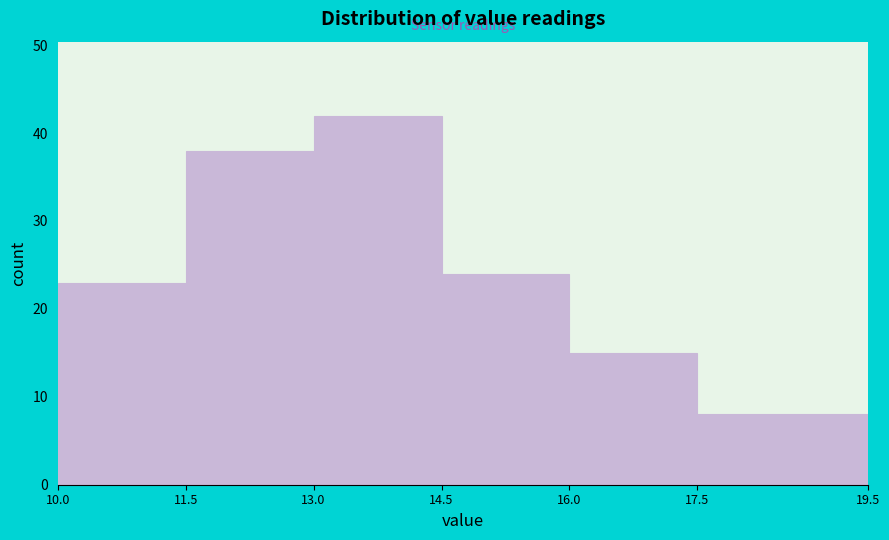

How tall is the bar that spans 10.0 to 11.5 on the x-axis? The values are not printed on the chart, so give them approximately, as read against the axis.

23